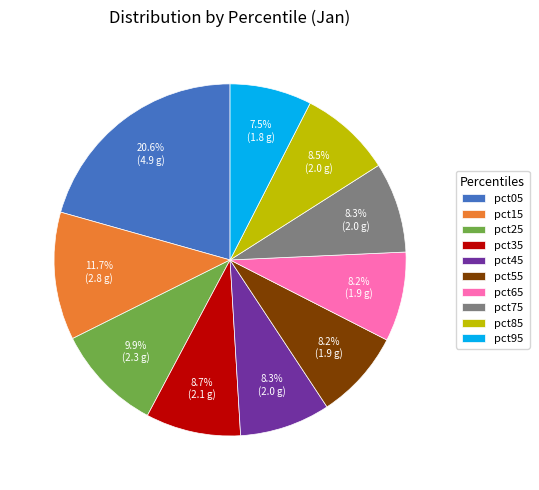

To the nearest percent, what is the combined percentage of pct15 and pct85?

20%